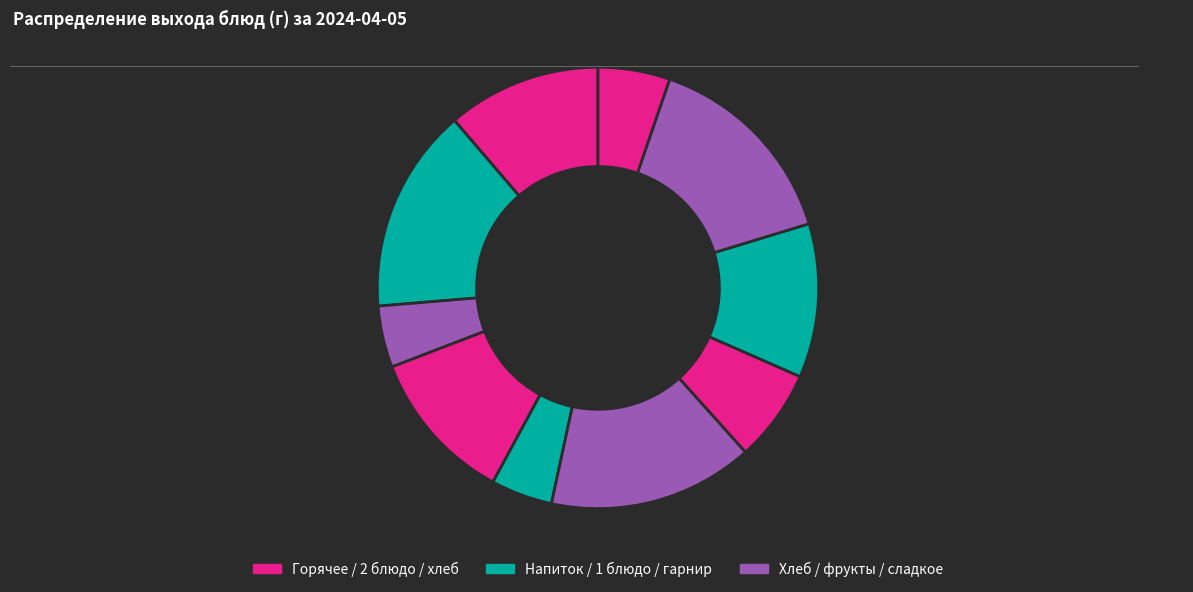

How many slices are in this pie chart?

10